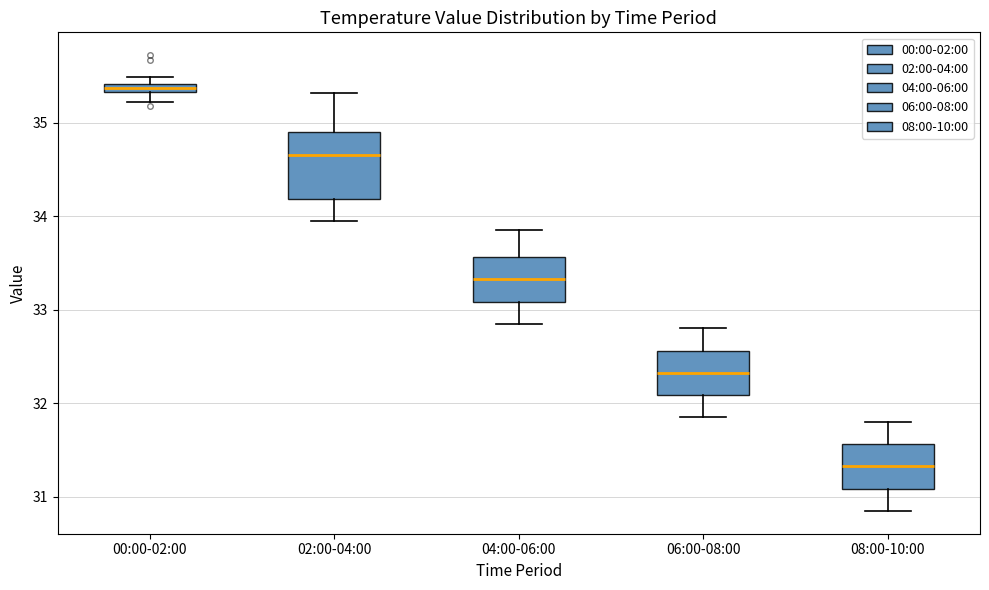

Which box's median line is the lowest?

08:00-10:00